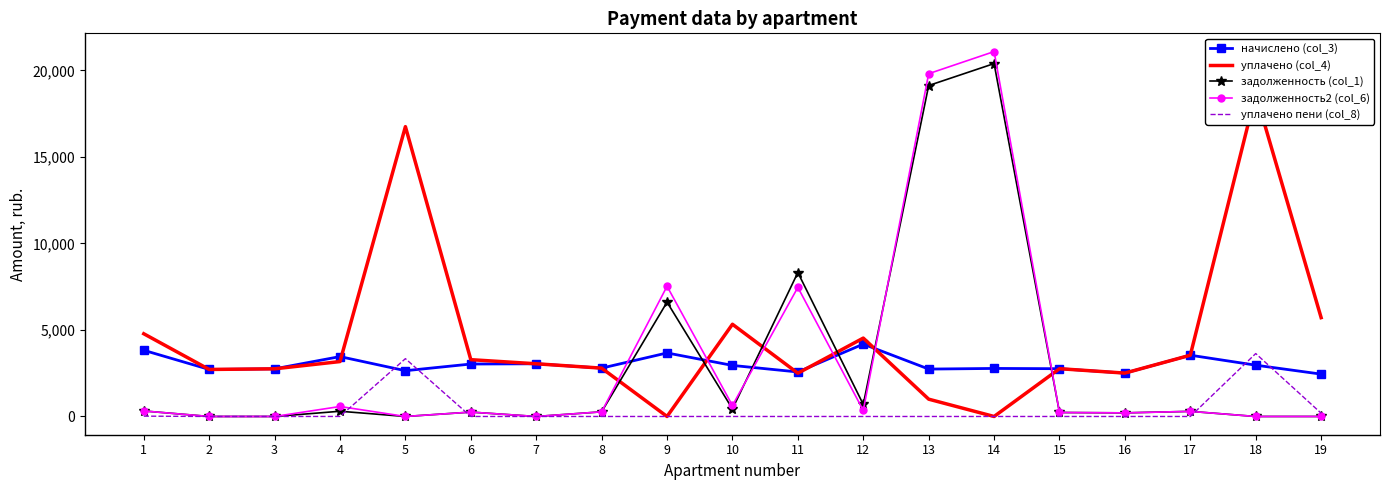

The уплачено (col_4) series shows 4033.7 at 2. True or false?

False